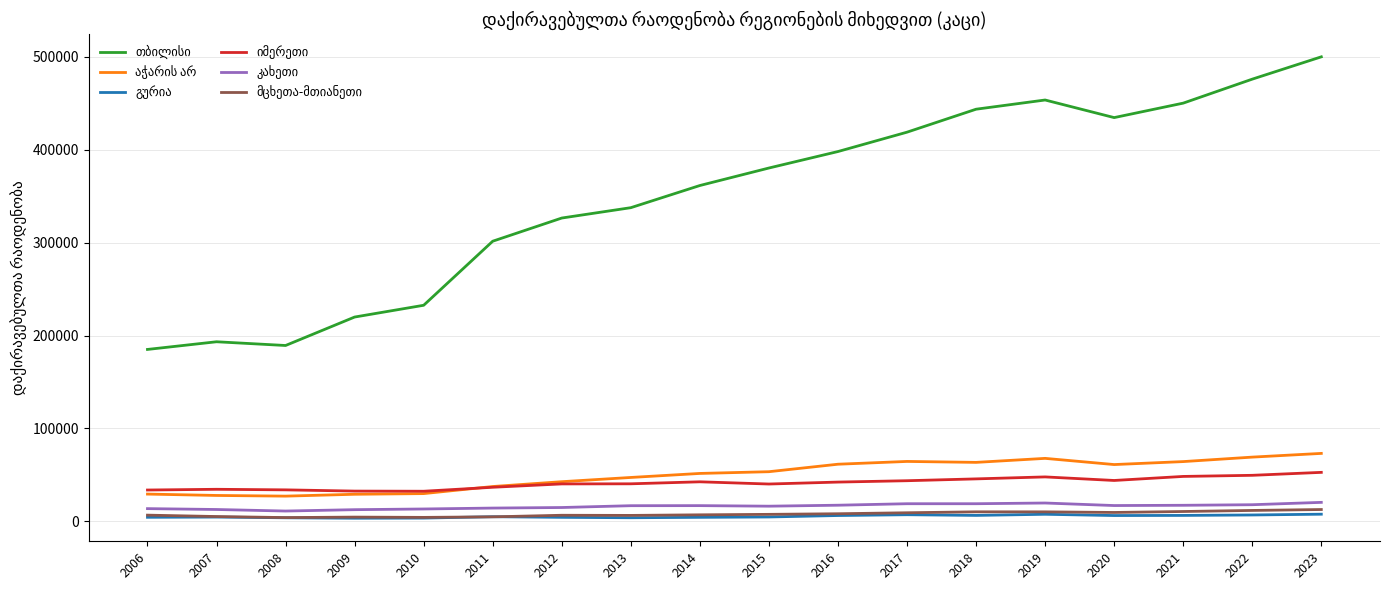

Is this an area chart (filled region under the line)?

No